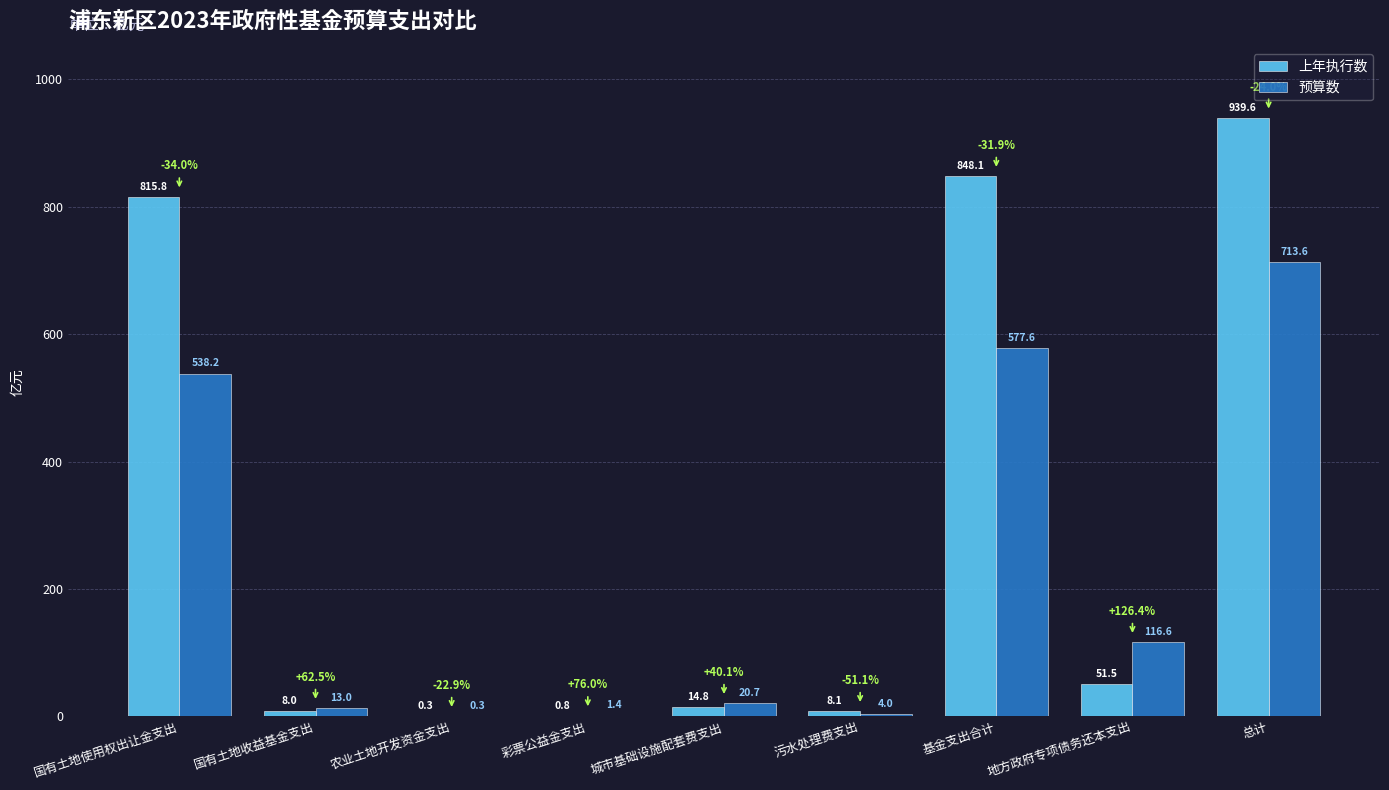

What is the total value across all series at 农业土地开发资金支出?

0.6